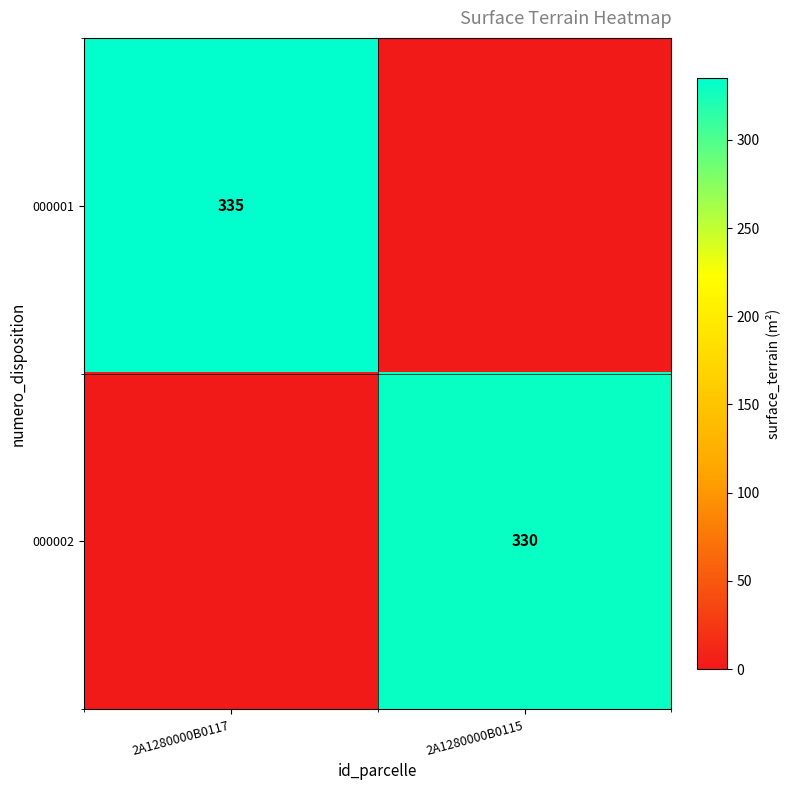

Is it true that 000002 equals 156 at 2A1280000B0115?

False